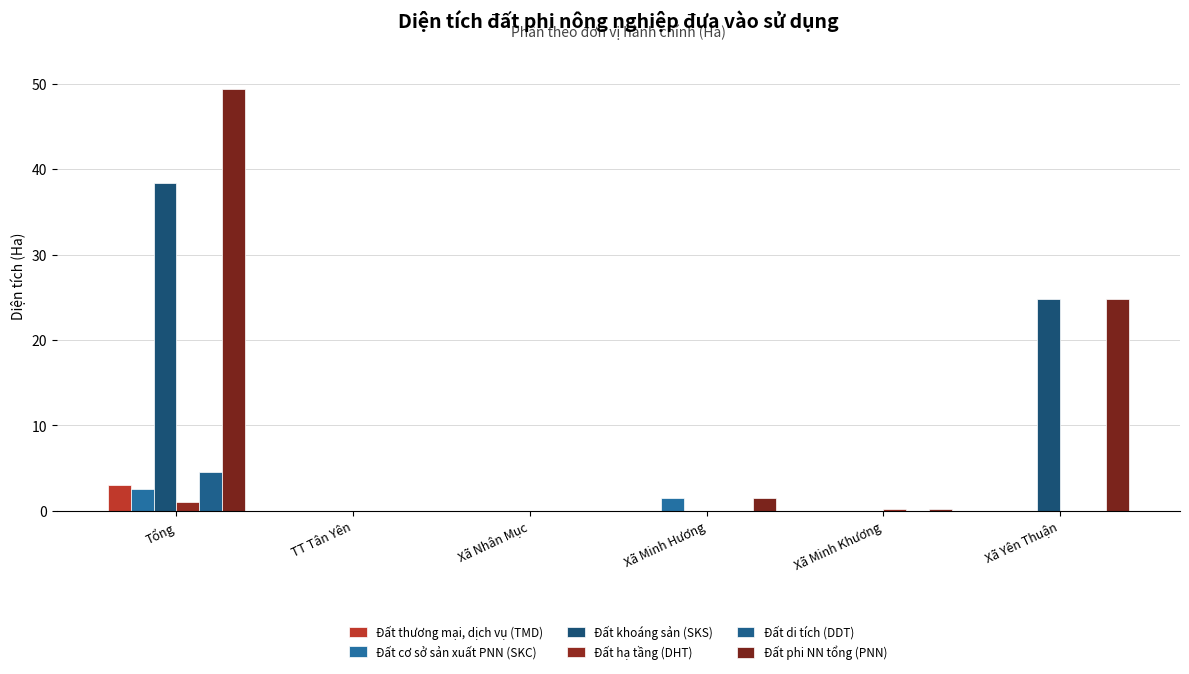

Is the value of Đất phi NN tổng (PNN) at Tổng greater than the value of Đất thương mại, dịch vụ (TMD) at Tổng?

Yes